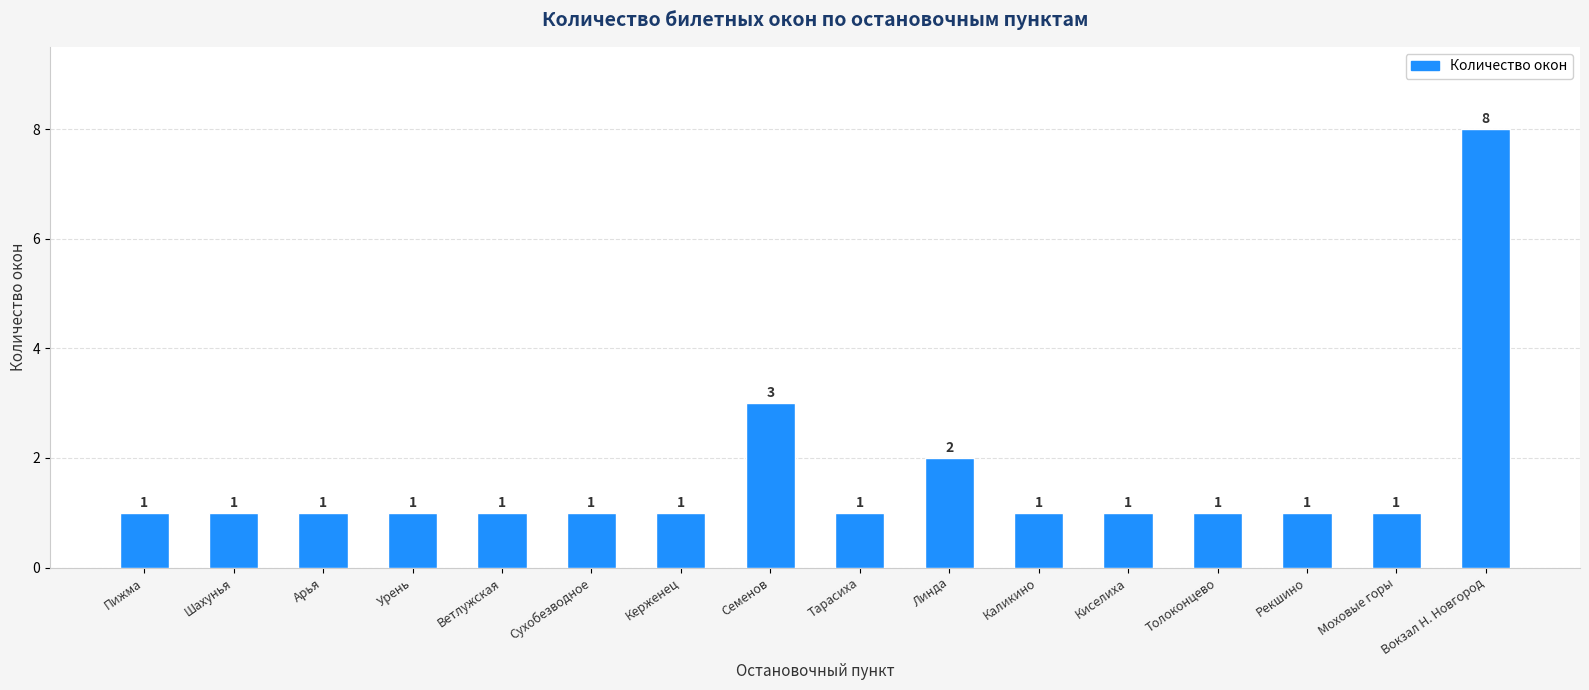

What is the change in value from Каликино to Вокзал Н. Новгород?

+7